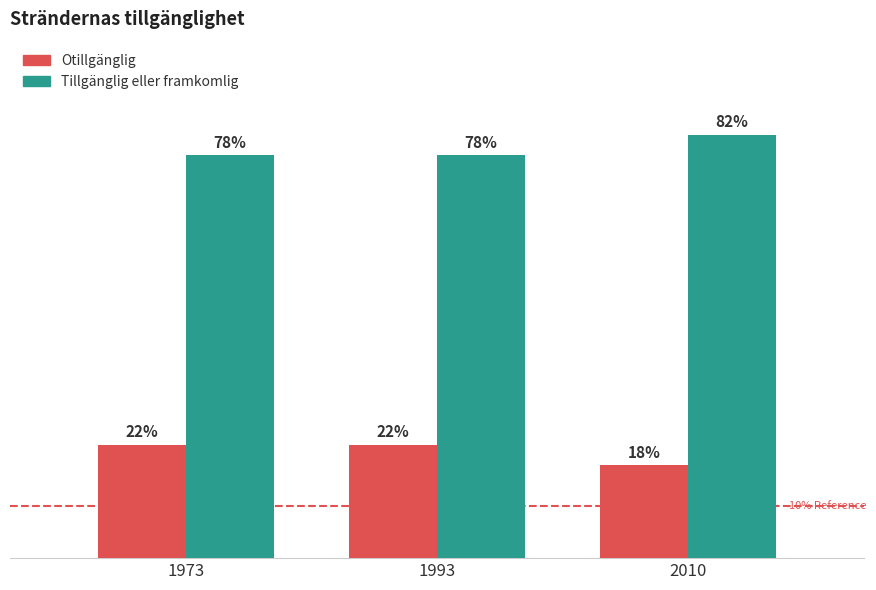

Rank the series by their average value, from lowest to highest.

Otillgänglig, Tillgänglig eller framkomlig